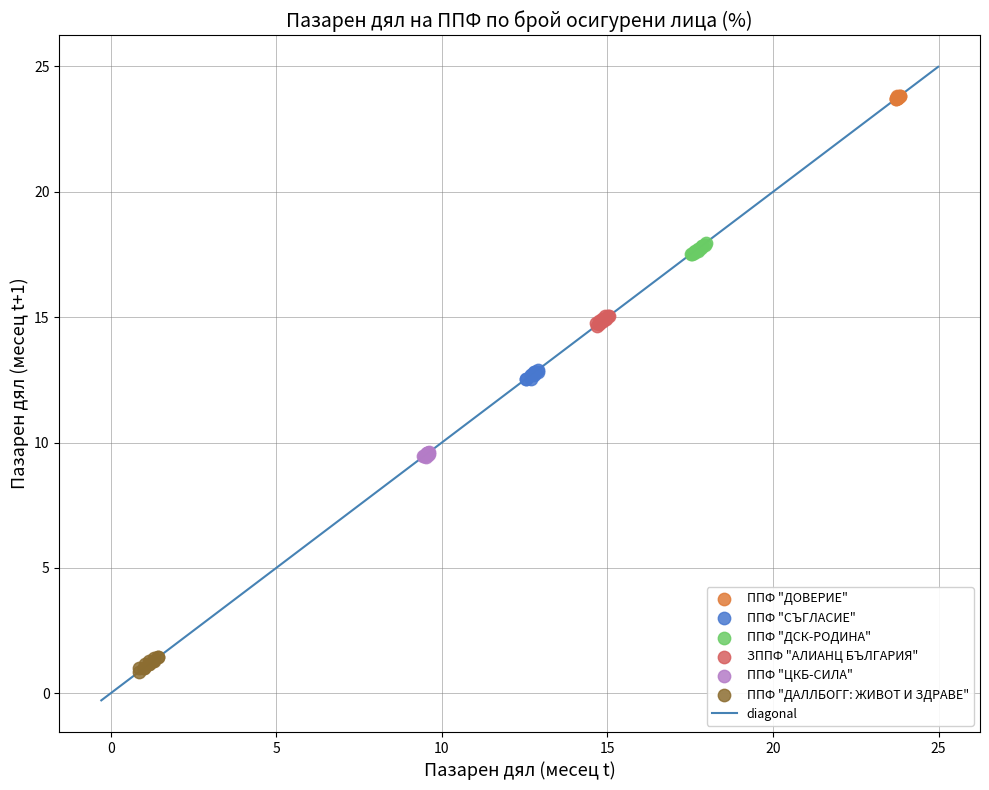

Which series contains the highest Y value?

ППФ "ДОВЕРИЕ"